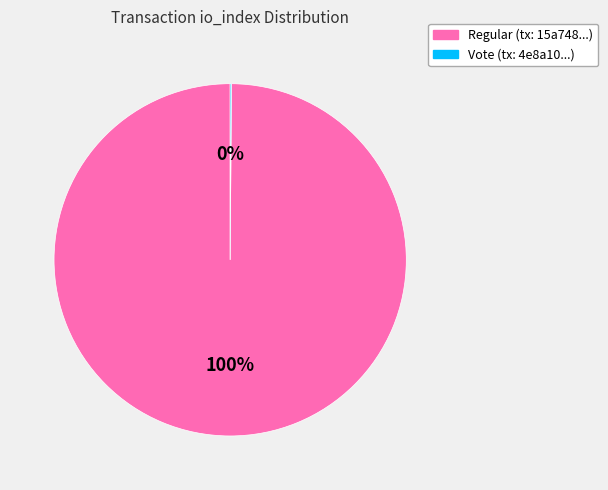

To the nearest percent, what is the difference between the largest and smallest slice percentages?

100%